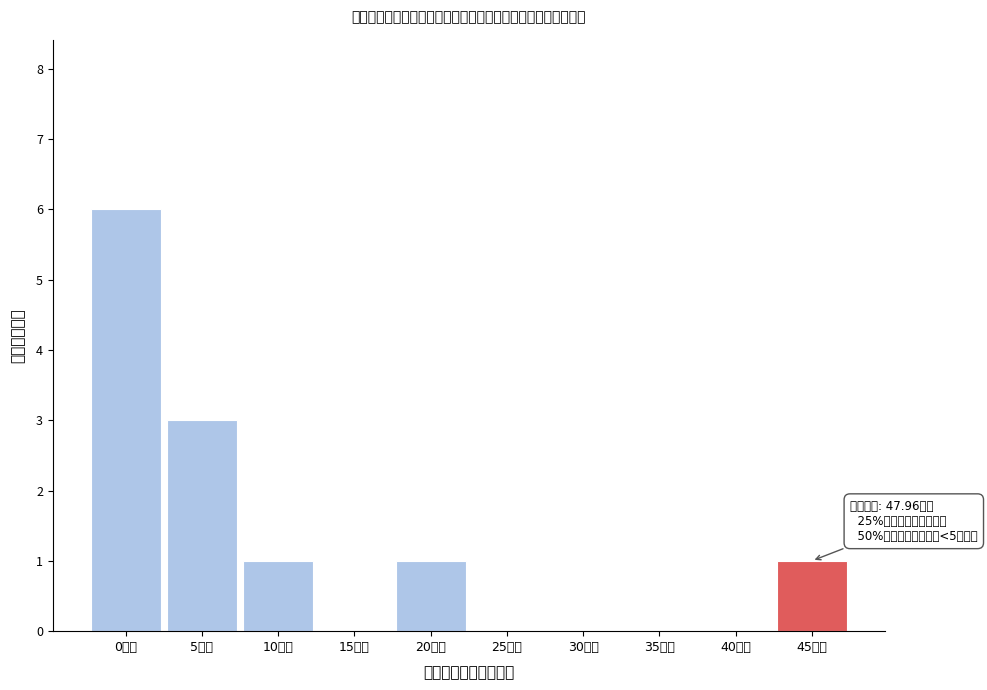

Reading left to right, transcribe all the data shown in this chart.

0万元=6	5万元=3	10万元=1	15万元=0	20万元=1	25万元=0	30万元=0	35万元=0	40万元=0	45万元=1